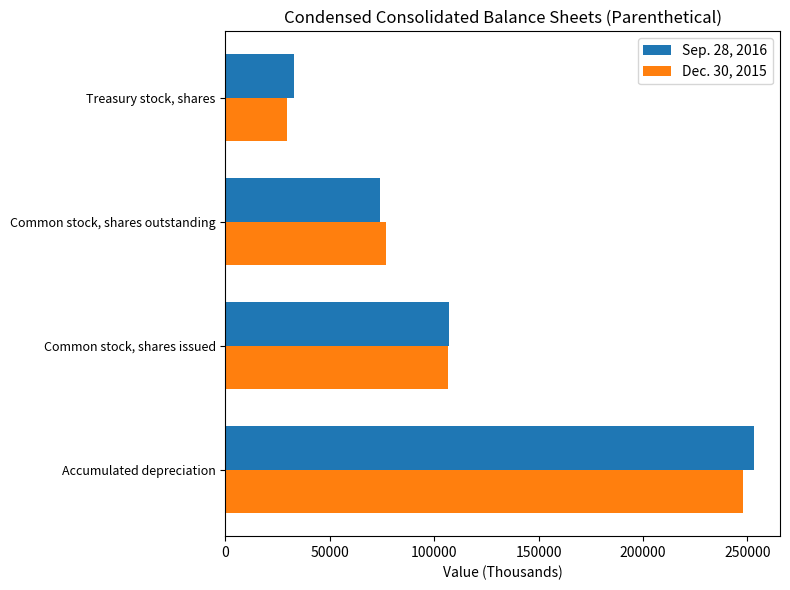

Which label corresponds to the largest value in the chart?

Accumulated depreciation